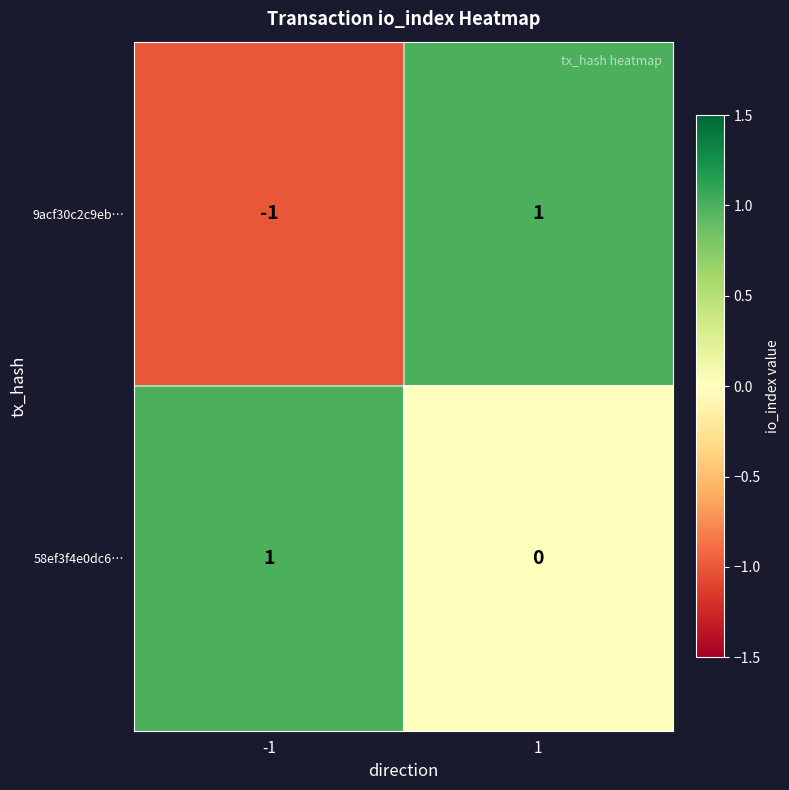

The value of 9acf30c2c9eb… at -1 is -1. True or false?

True